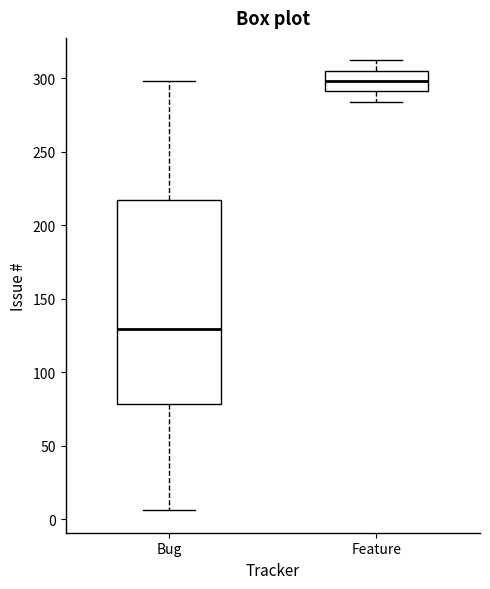

Where does the upper whisker of the box for Bug end on the y-axis? The values are not printed on the chart, so give them approximately, as read against the axis.

300